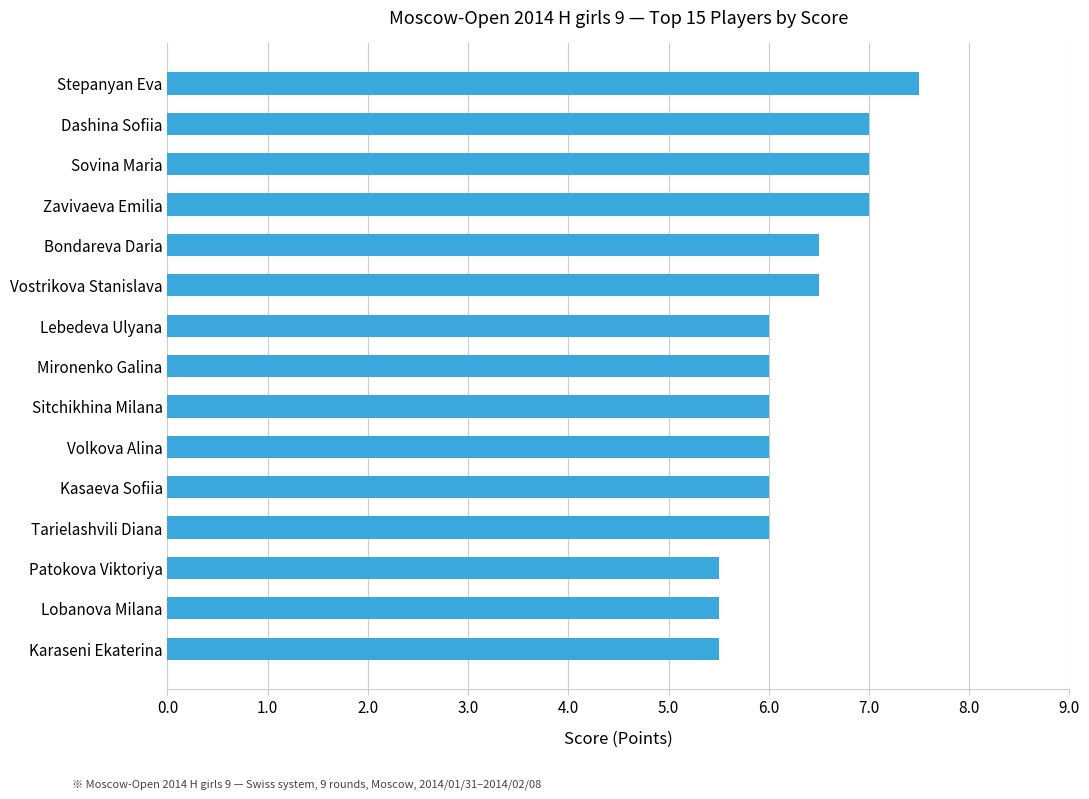

Reading top to bottom, extract all data points from this chart.

7.5	7.0	7.0	7.0	6.5	6.5	6.0	6.0	6.0	6.0	6.0	6.0	5.5	5.5	5.5